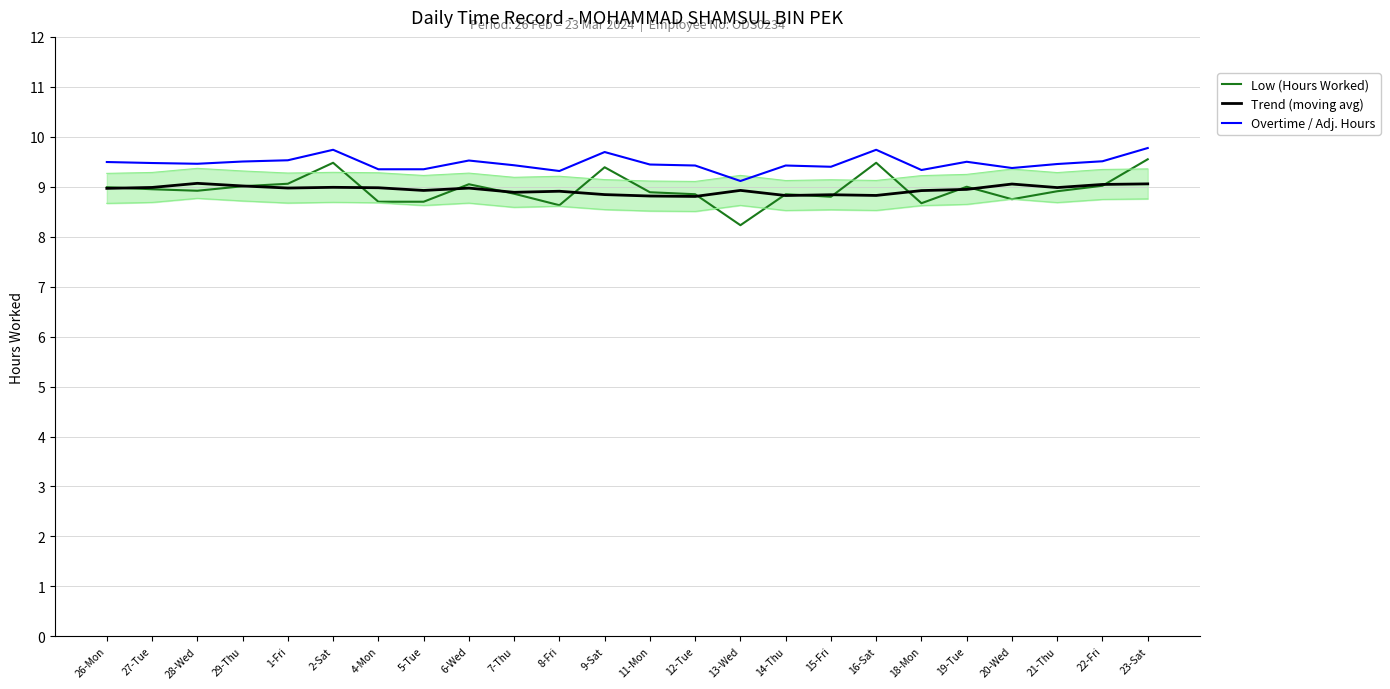

How many interior local valleys does the Overtime / Adj. Hours series have?

6